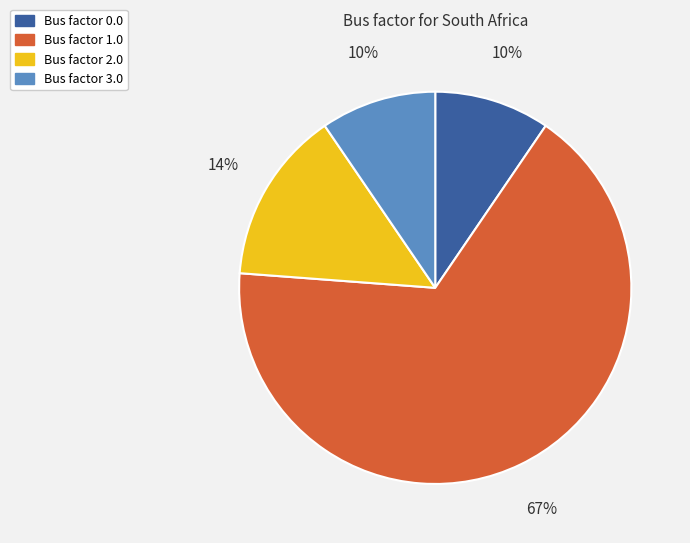

Is there a majority slice in this chart?

Yes